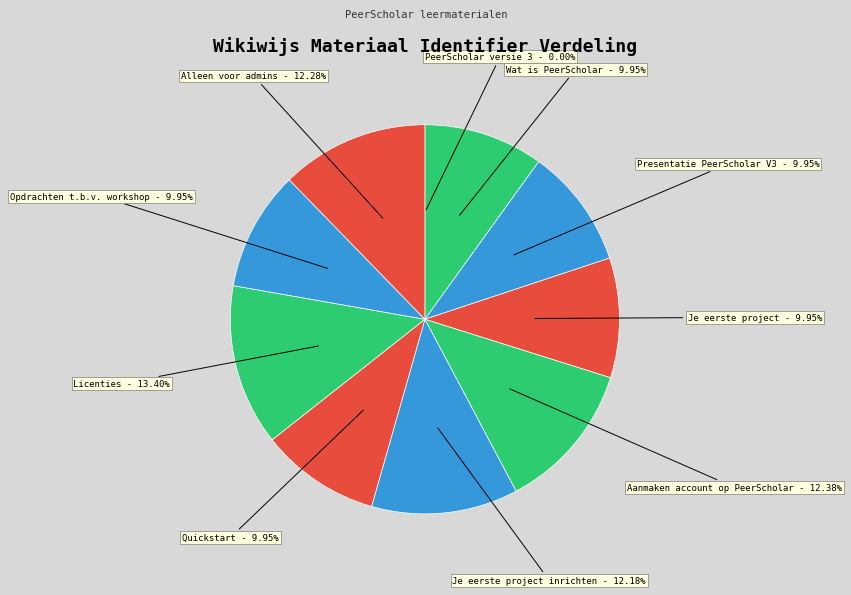

The Aanmaken account op PeerScholar slice represents 12% of the pie. True or false?

True